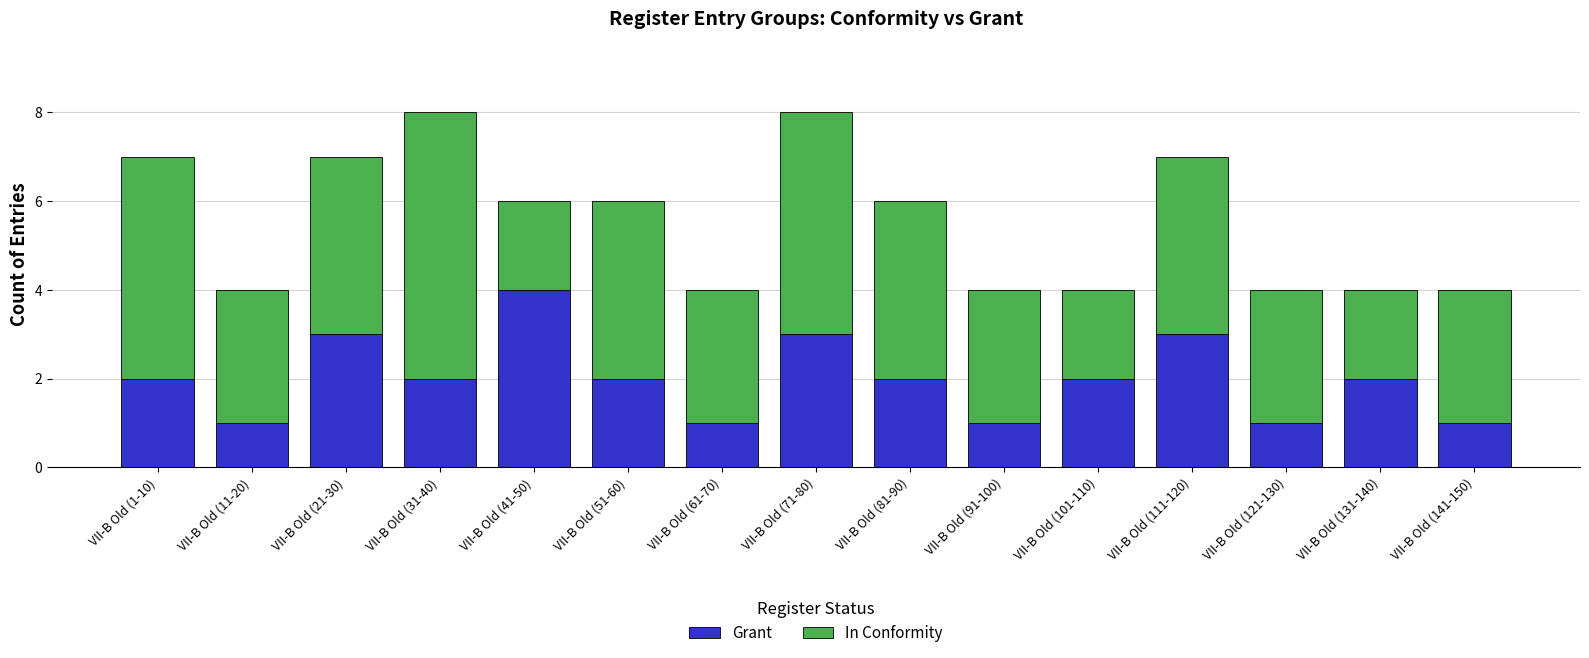

True or false: Grant has a value of 2 at VII-B Old (61-70).

False